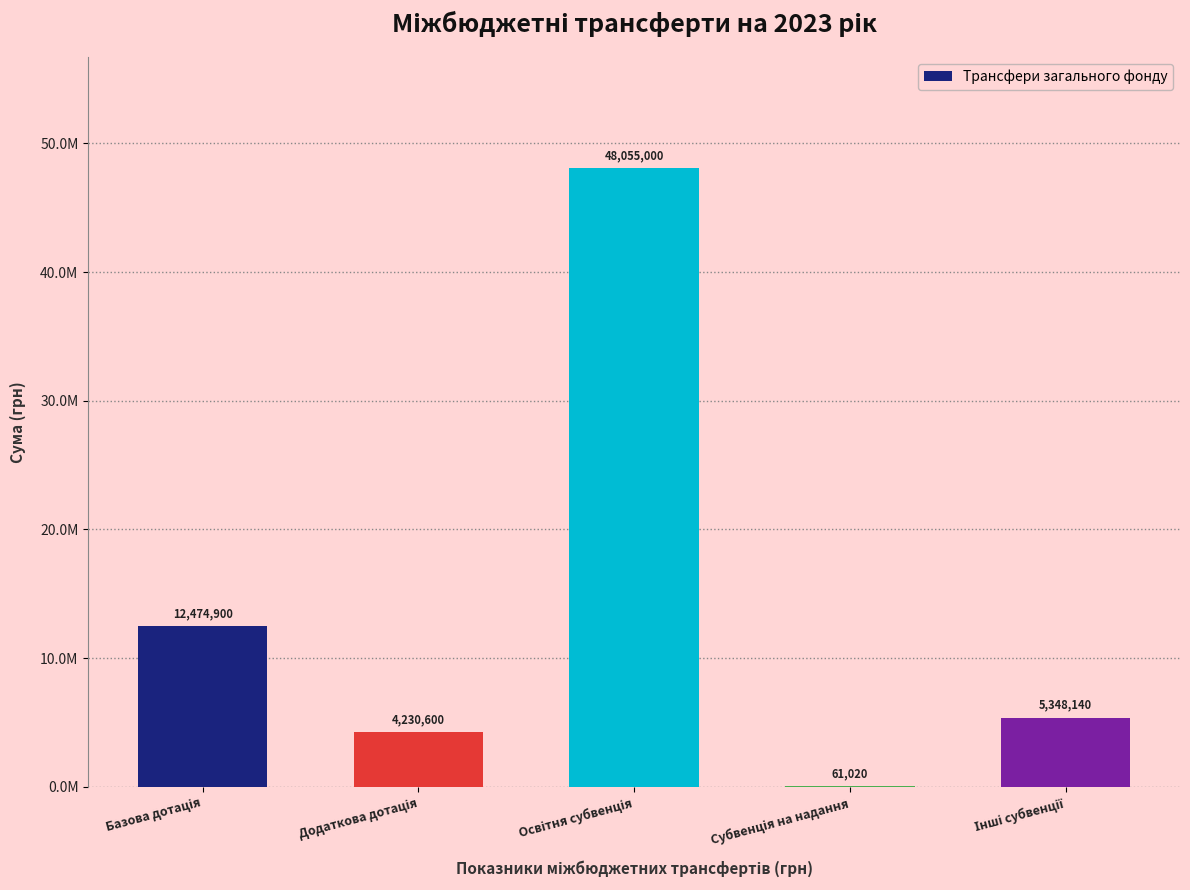

Are the bars horizontal?

No